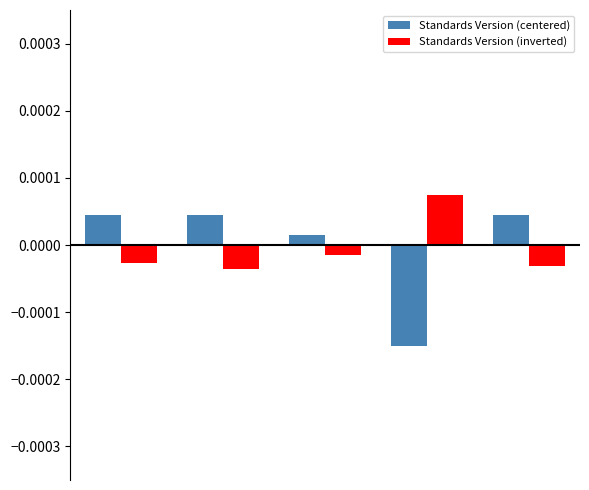

Which series has the widest spread of values?

Standards Version (centered)